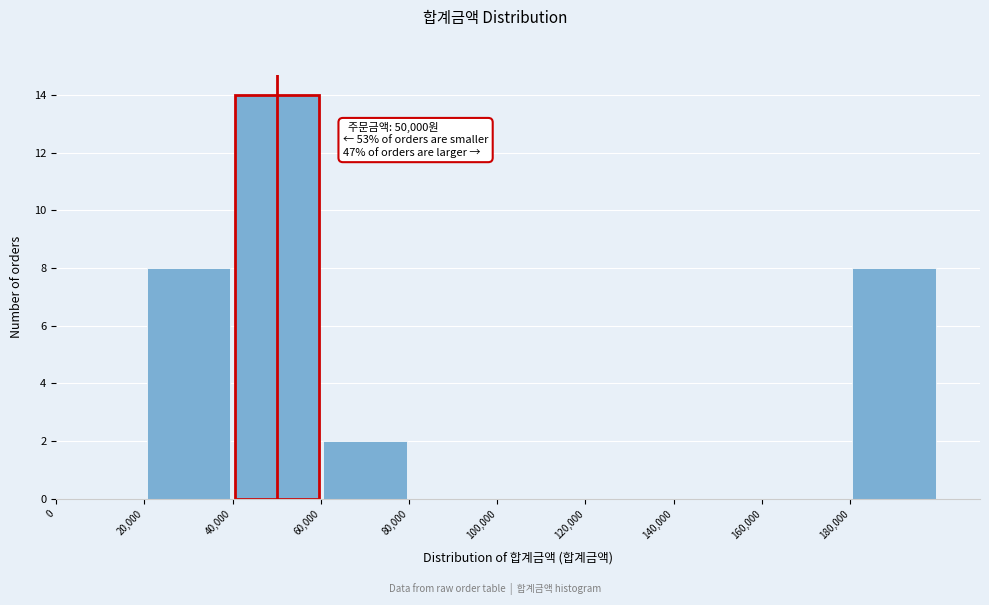

Which range on the x-axis has the tallest bar?

40000 to 60000